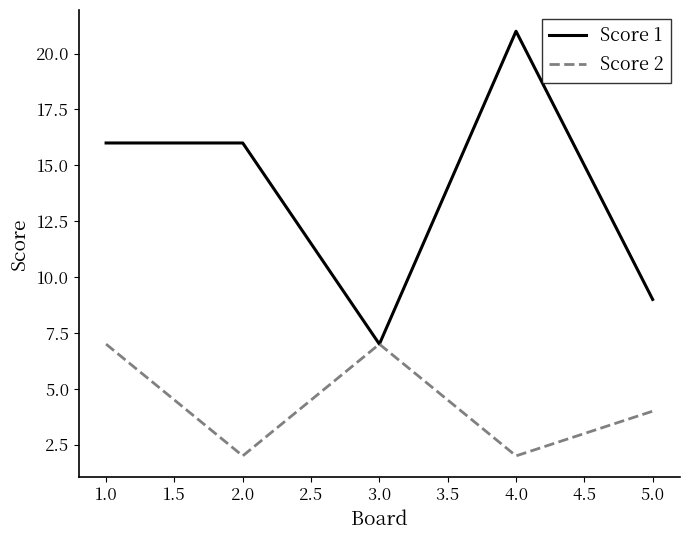

Rank the series by their maximum value, from highest to lowest.

Score 1, Score 2